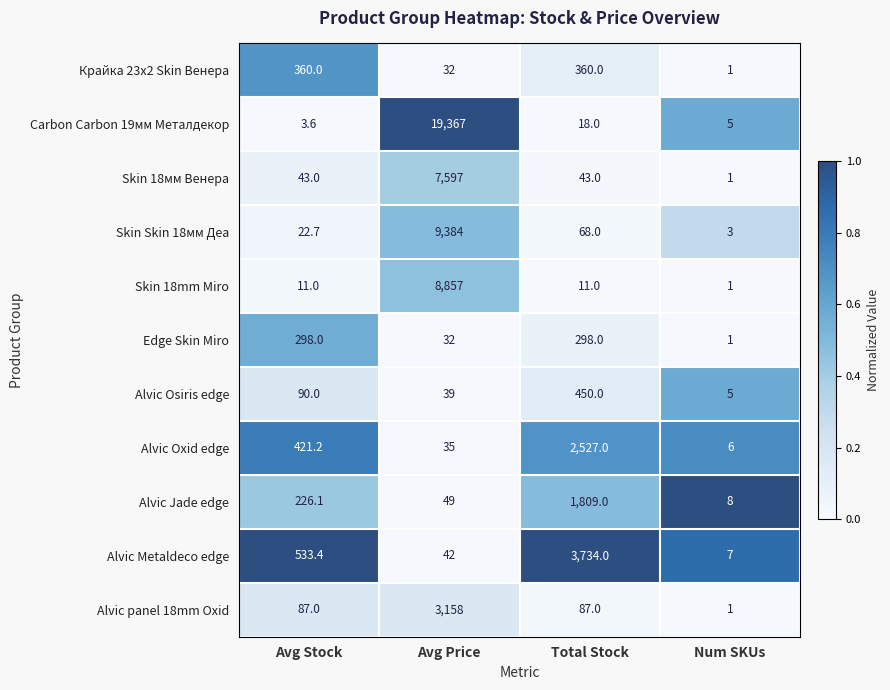

The Alvic panel 18mm Oxid series shows 131.9 at Total Stock. True or false?

False